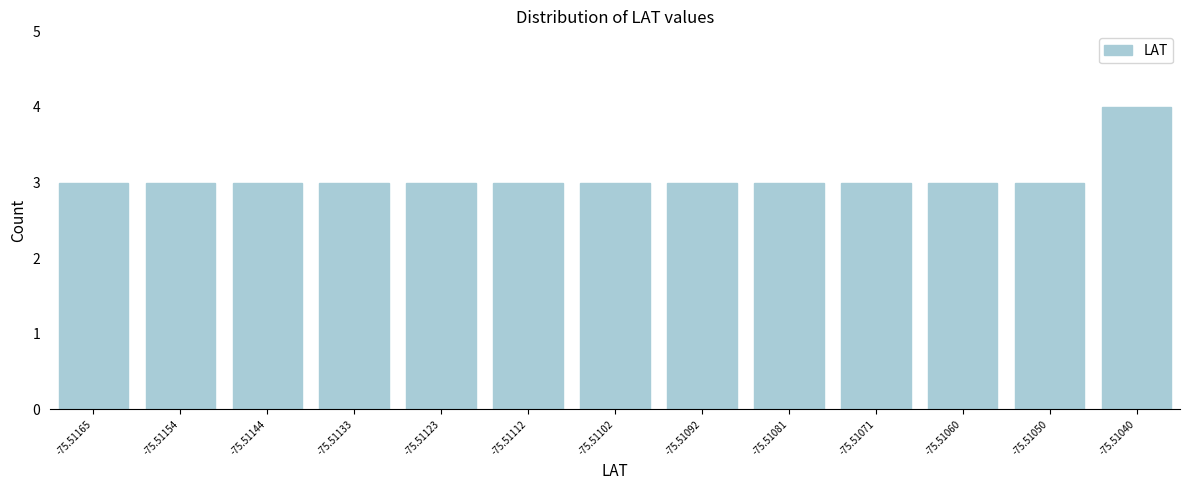

Reading left to right, what are all the values shown in this chart?

-75.51165=3	-75.51154=3	-75.51144=3	-75.51133=3	-75.51123=3	-75.51112=3	-75.51102=3	-75.51092=3	-75.51081=3	-75.51071=3	-75.51060=3	-75.51050=3	-75.51040=4